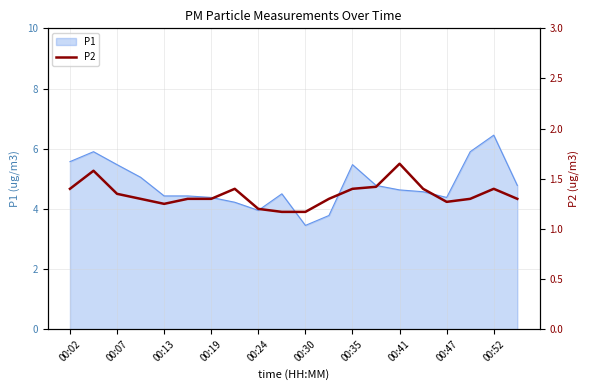

Which category has the lowest value in the P1 series?

00:30